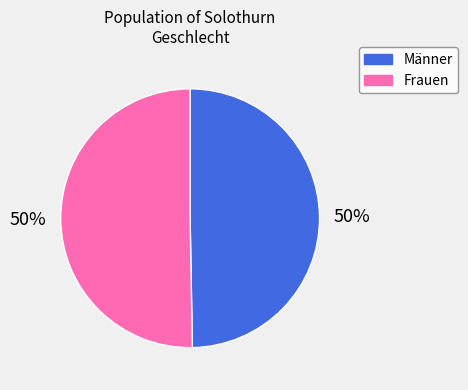

Is the sum of Frauen and Männer greater than half?

Yes